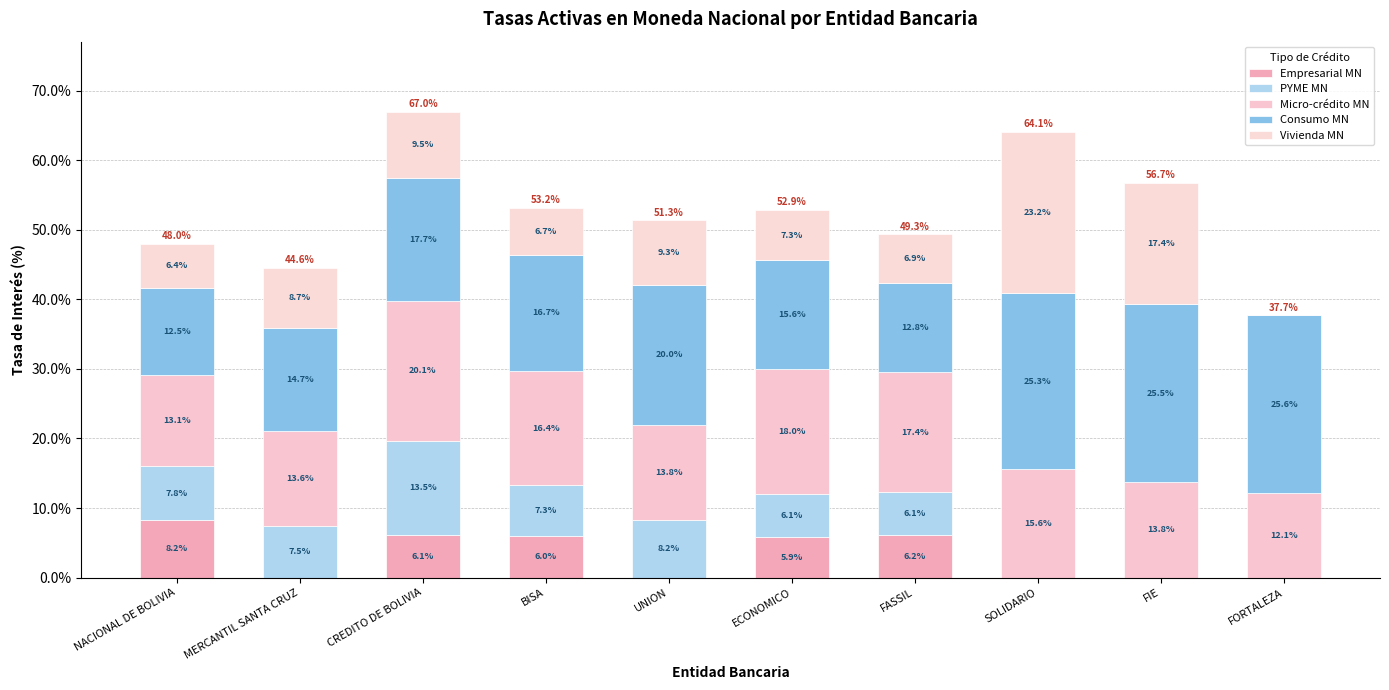

Is it true that Empresarial MN equals 6.0 at BISA?

True